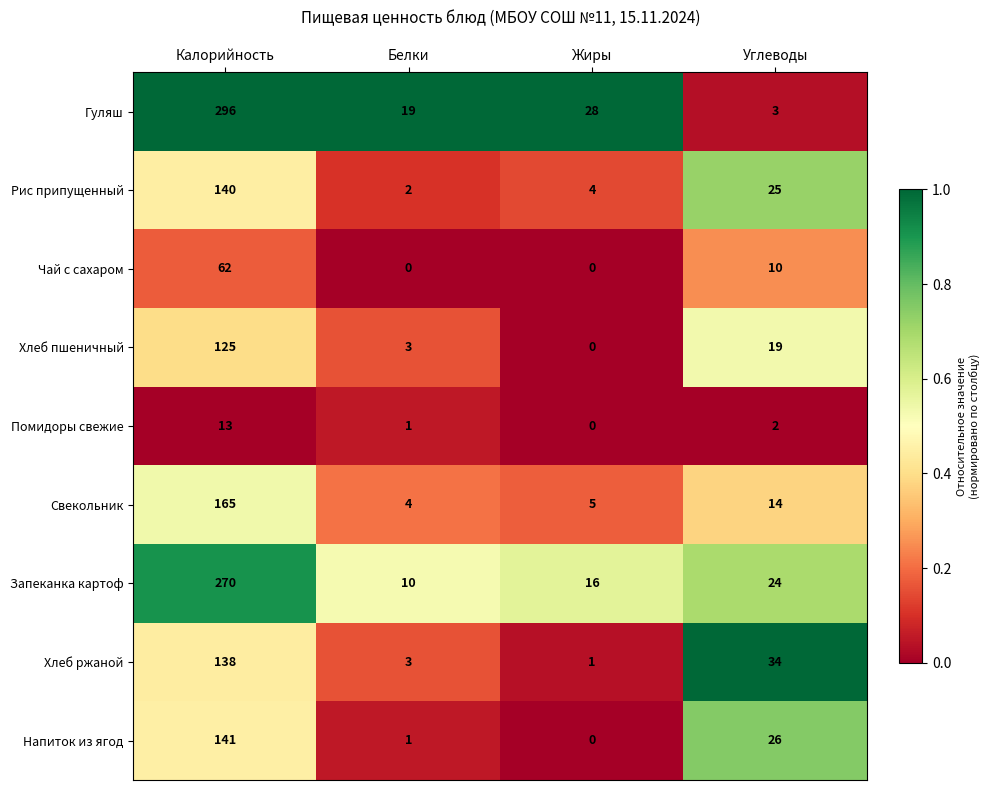

What is the difference between the Свекольник values at Калорийность and Белки?

161